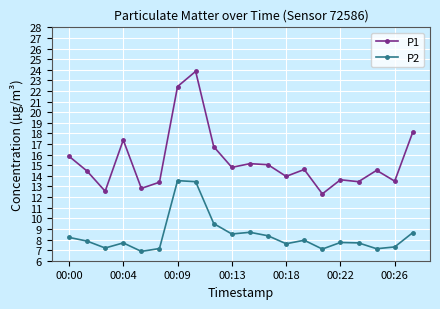

True or false: P2 has more than 0 interior local peaks.

True